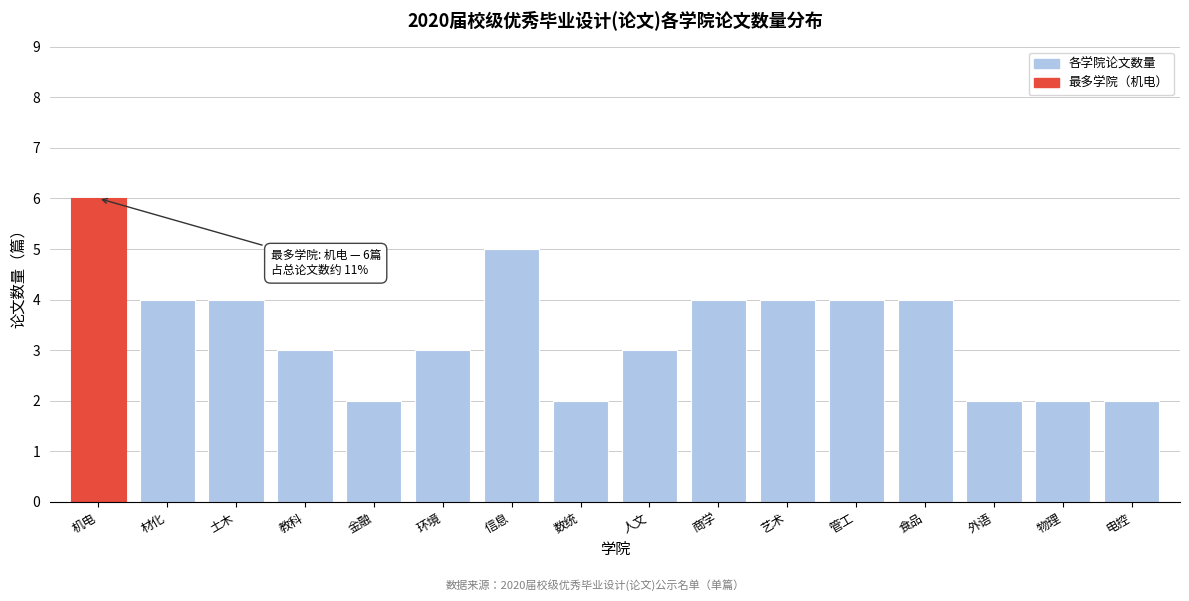

Reading right to left, transcribe all the data shown in this chart.

电控=2	物理=2	外语=2	食品=4	管工=4	艺术=4	商学=4	人文=3	数统=2	信息=5	环境=3	金融=2	教科=3	土木=4	材化=4	机电=6